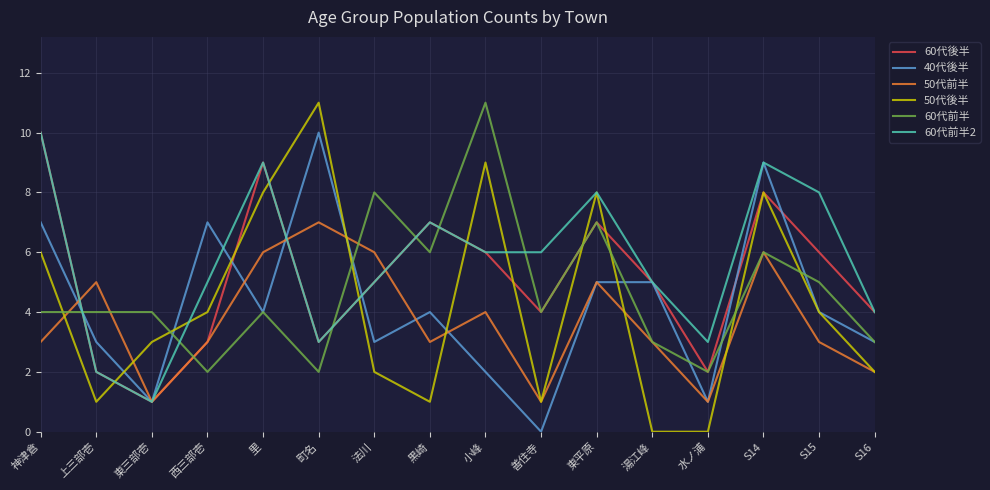

True or false: 50代前半 has a value of 11 at S14.

False